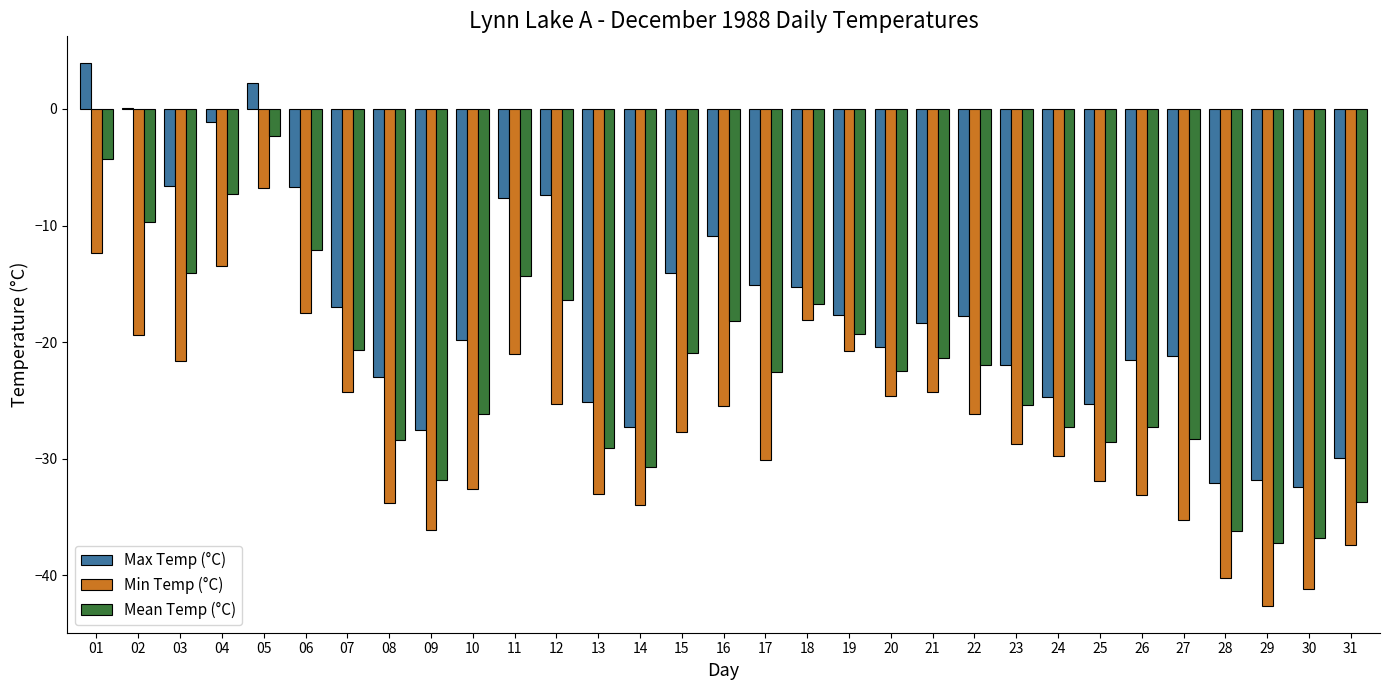

Are the bars grouped side by side (vs. stacked)?

Yes